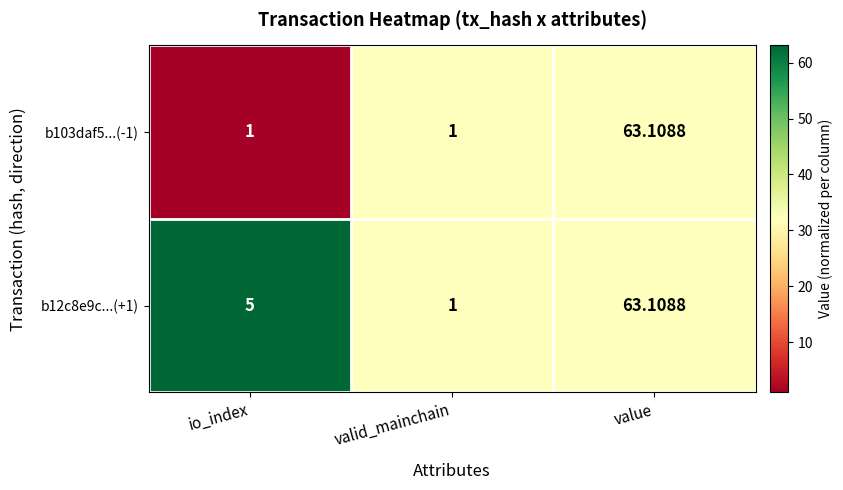

Count the number of categories in the chart.

3